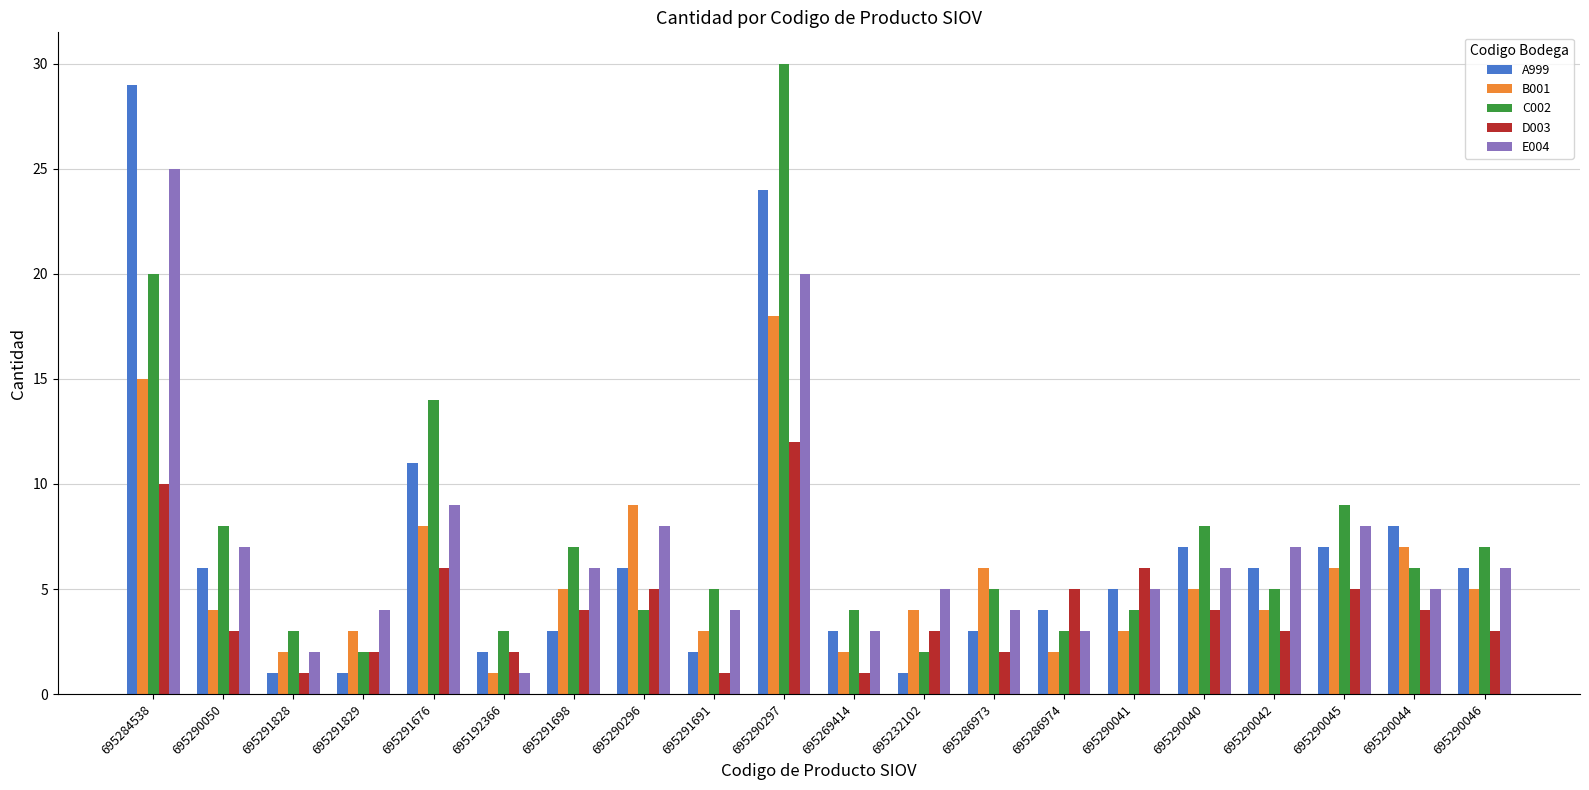

How many data points in A999 are less than 6?

10